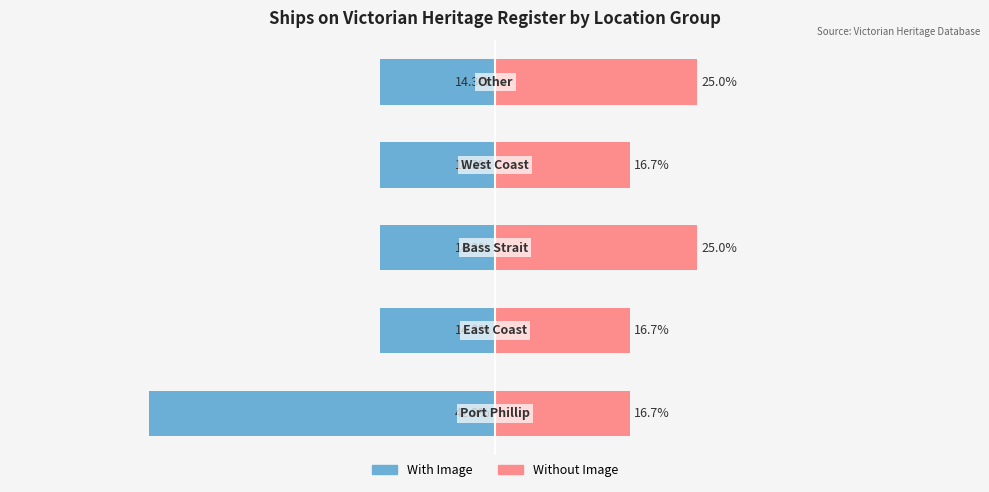

What is the value of the With Image bar at the 3rd from the left?

-14.3